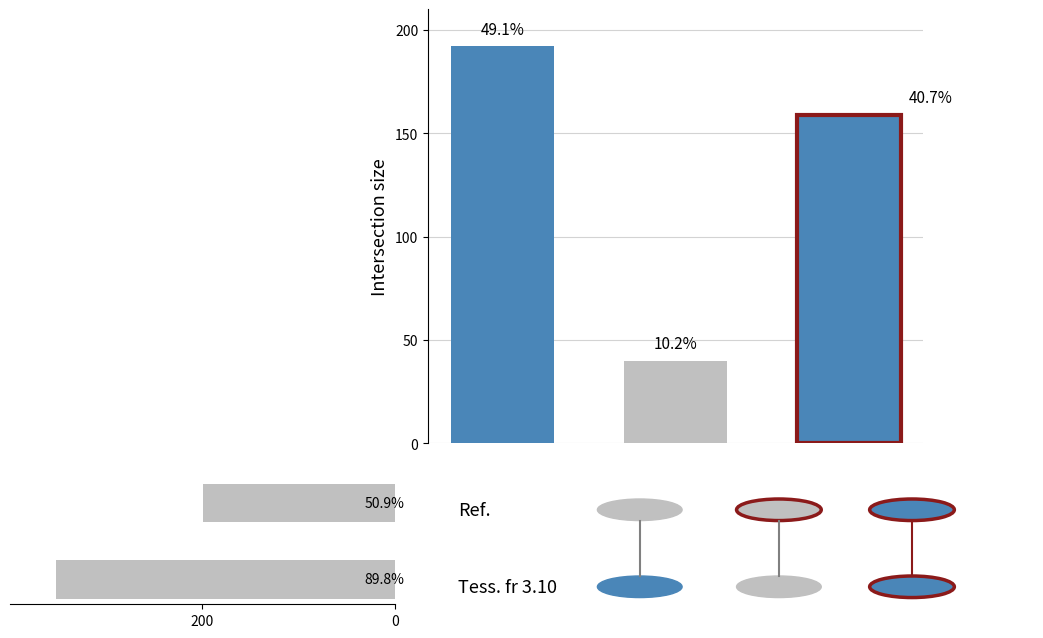

The value at 200 is 352. True or false?

True